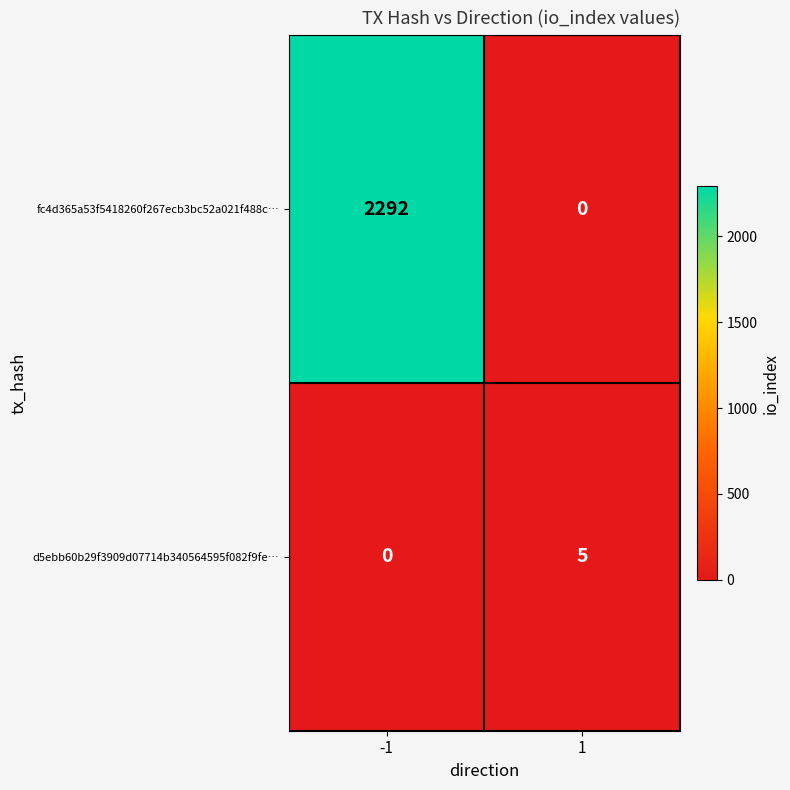

What is the difference between the fc4d365a53f5418260f267ecb3bc52a021f488c… values at 1 and -1?

2292